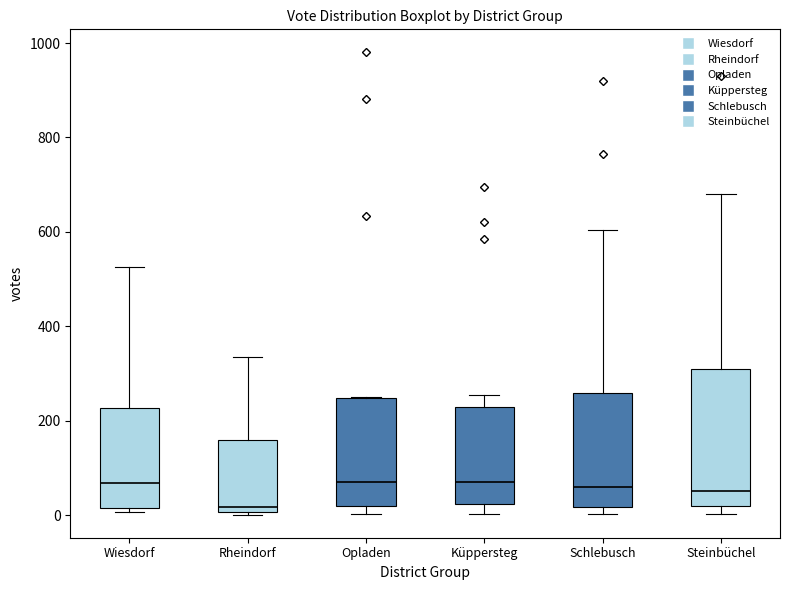

Reading left to right, transcribe this box plot: for each box, give where its median line is, the range the box spans, and where its two whiskers end, as read against the y-axis. The values are not printed on the chart, so give them approximately, as read against the axis.

Wiesdorf: median 60, box 20 to 220, whiskers 0 to 520
Rheindorf: median 20, box 0 to 160, whiskers 0 (just below the box's lower edge) to 340
Opladen: median 80, box 20 to 240, whiskers 0 to 260
Küppersteg: median 80, box 20 to 220, whiskers 0 to 260
Schlebusch: median 60, box 20 to 260, whiskers 0 to 600
Steinbüchel: median 60, box 20 to 320, whiskers 0 to 680